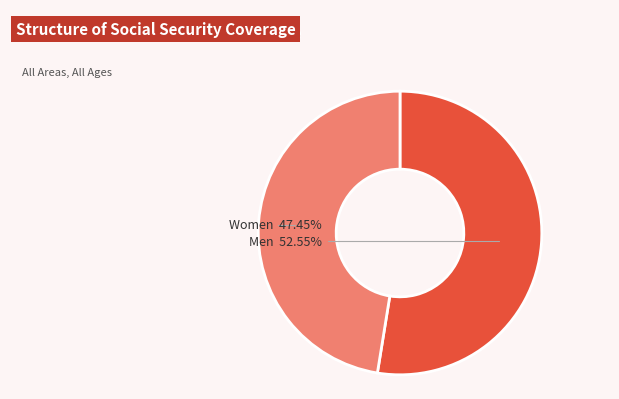

True or false: Women accounts for 47% of the total.

True